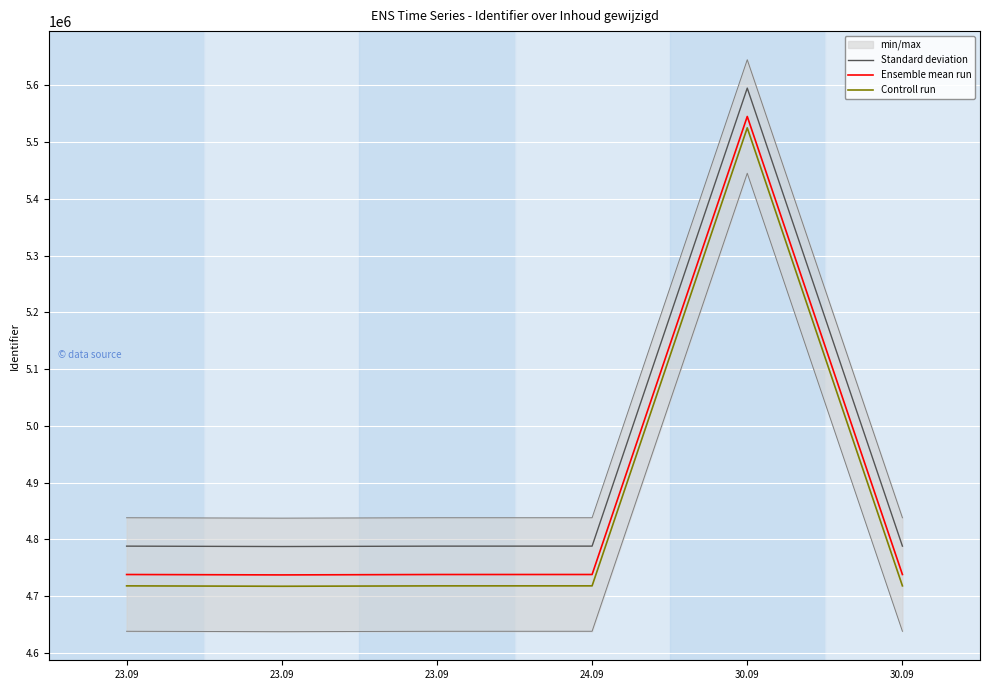

Which category has the highest value across all series?

30.09